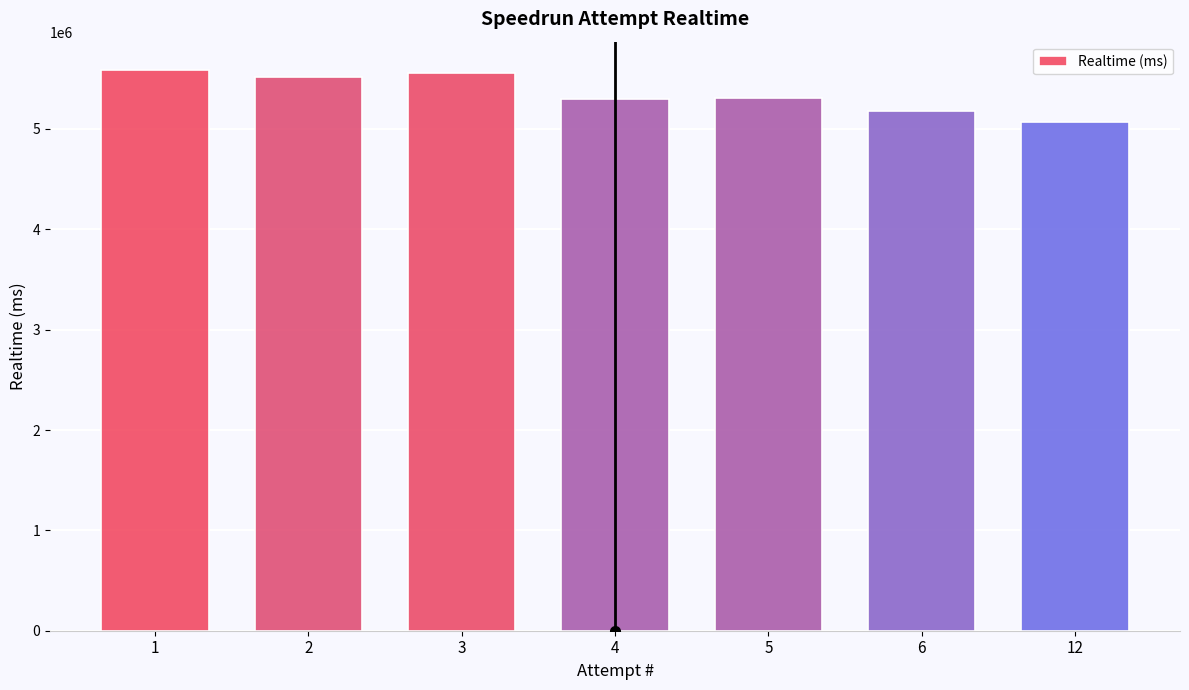

What is the value of the 3rd bar from the left?

5560521